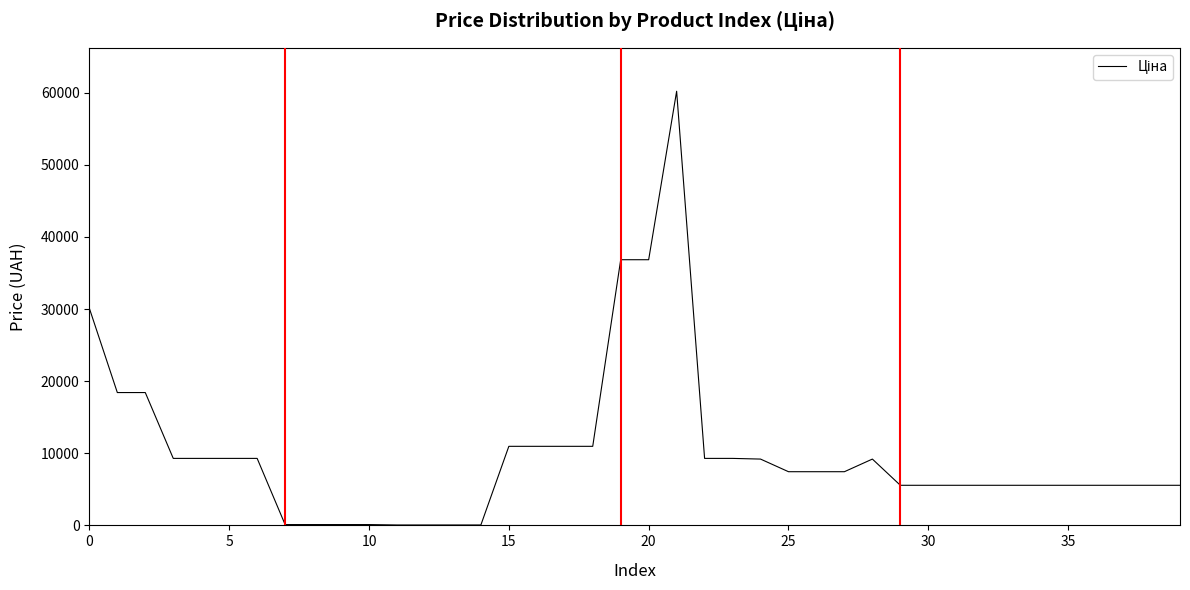

Is this an area chart (filled region under the line)?

No